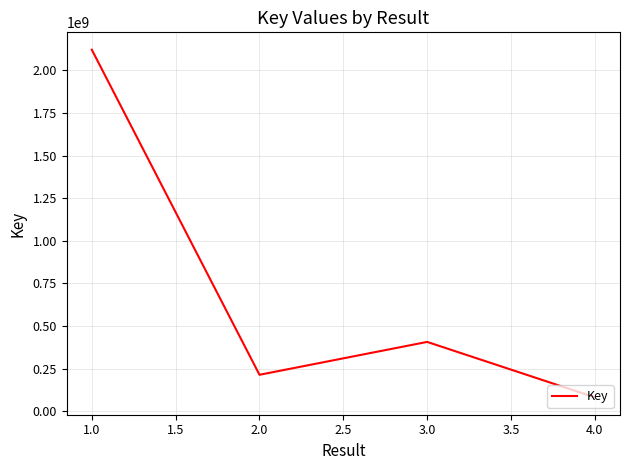

Is it true that the value at 4.0 is 82239443?

True